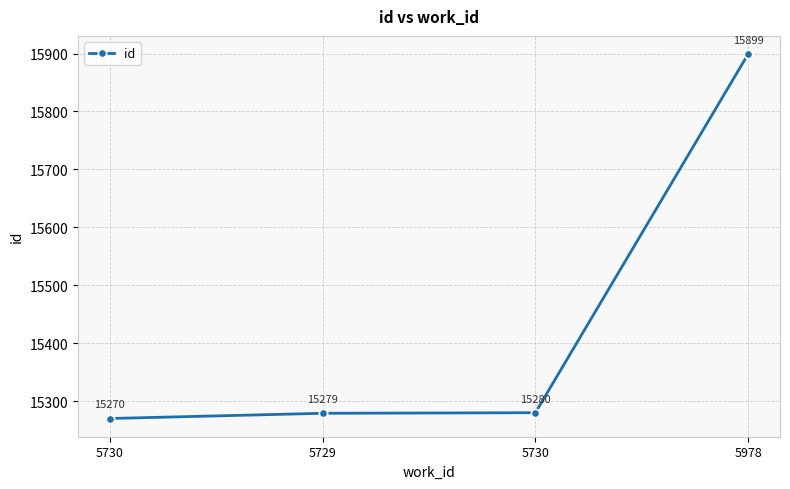

Rank the categories by value from highest to lowest.

5978, 5730, 5729, 5730